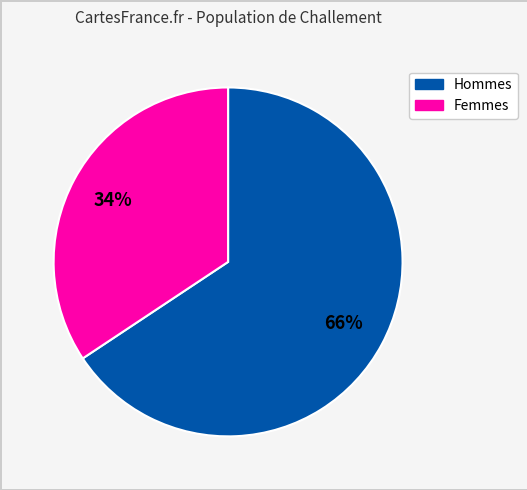

Is there a majority slice in this chart?

Yes